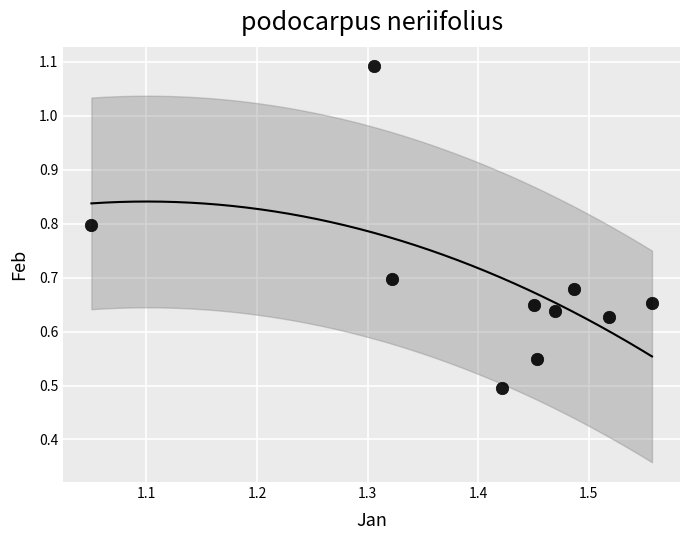

What is the average X value?

1.4